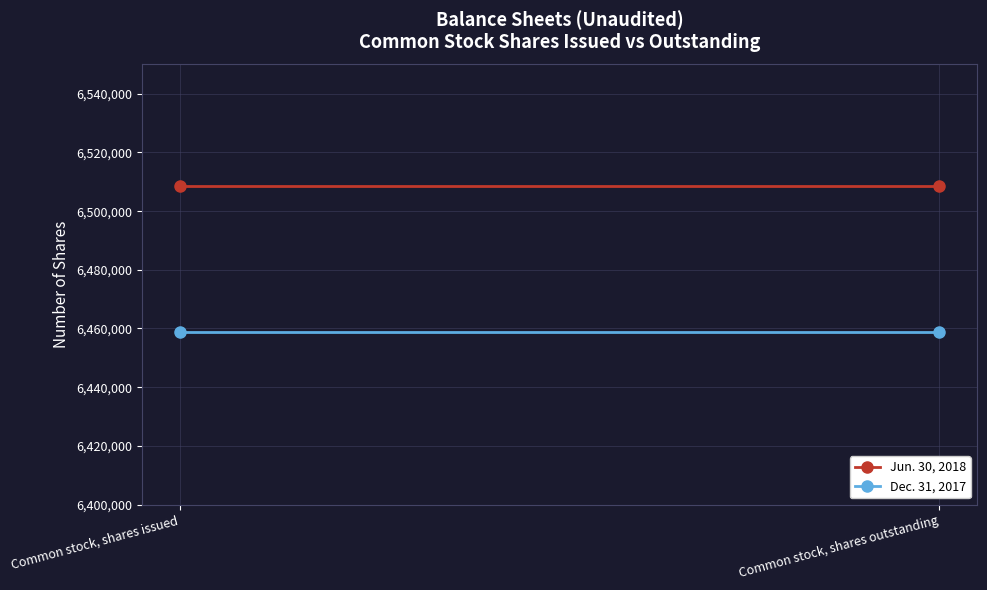

Which category has the highest value in the Jun. 30, 2018 series?

Common stock, shares issued